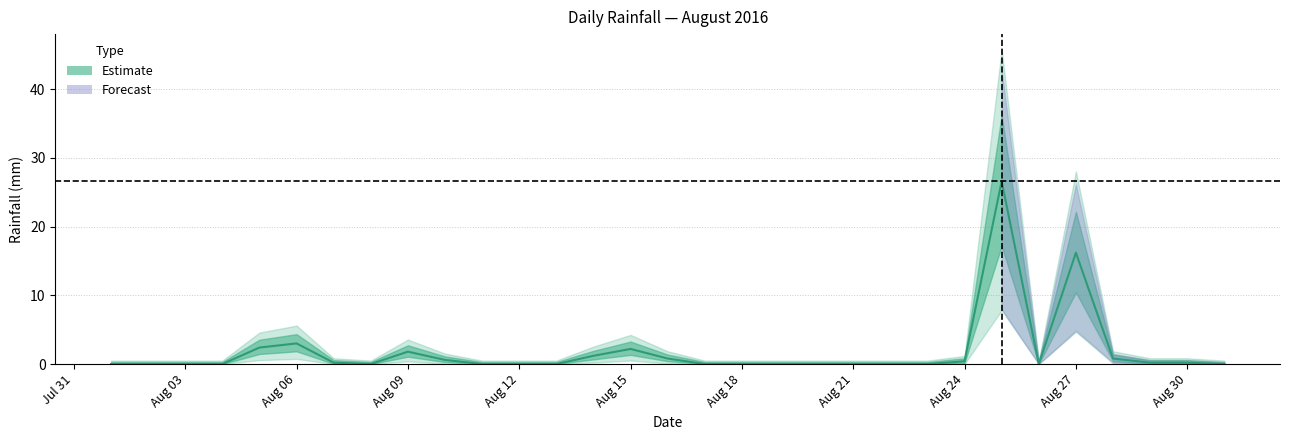

Between 2016-08-08 and 2016-08-02, which is larger?

2016-08-08